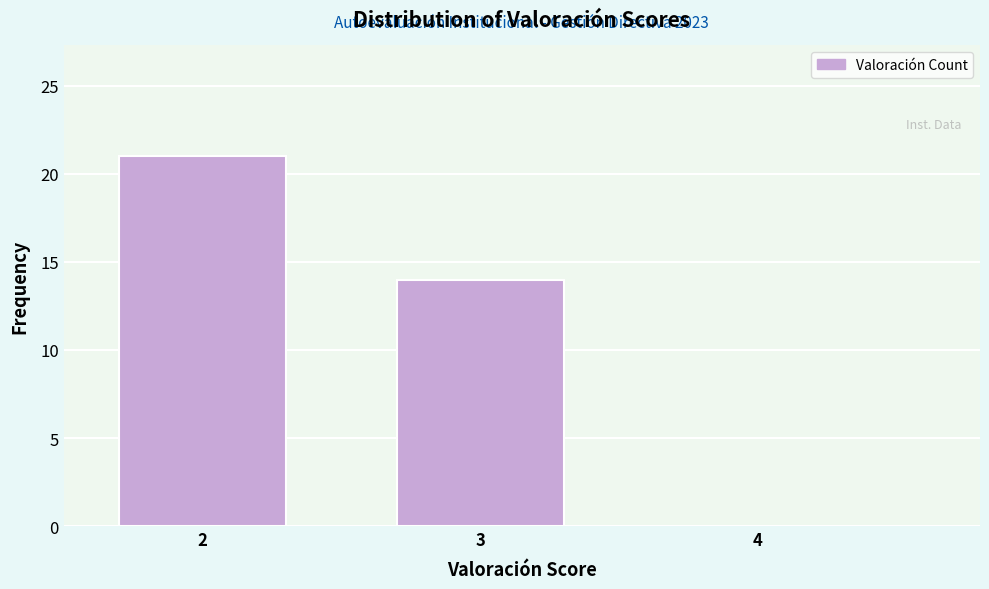

Reading left to right, extract all data points from this chart.

2=21	3=14	4=0